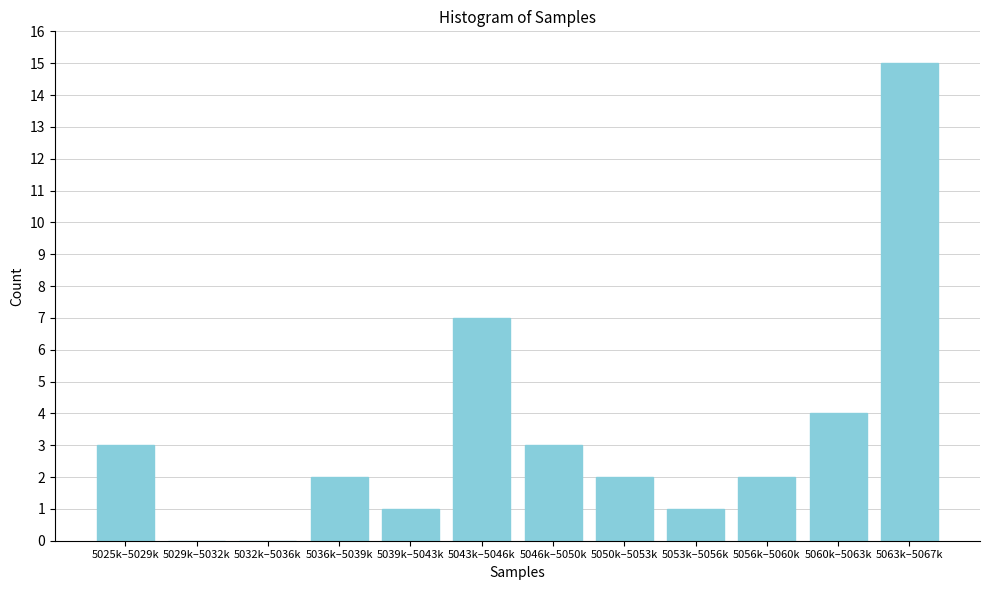

Reading left to right, list all the values displayed in this chart.

5025k–5029k=3	5029k–5032k=0	5032k–5036k=0	5036k–5039k=2	5039k–5043k=1	5043k–5046k=7	5046k–5050k=3	5050k–5053k=2	5053k–5056k=1	5056k–5060k=2	5060k–5063k=4	5063k–5067k=15